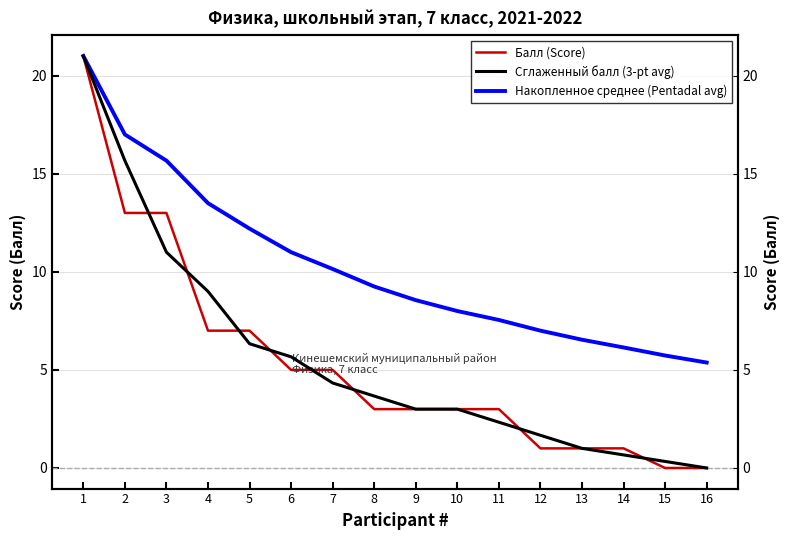

Reading left to right, extract all data points from this chart.

Балл (Score): 21.0	13.0	13.0	7.0	7.0	5.0	5.0	3.0	3.0	3.0	3.0	1.0	1.0	1.0	0.0	0.0
Сглаженный балл (3-pt avg): 21.0	15.7	11.0	9.0	6.3	5.7	4.3	3.7	3.0	3.0	2.3	1.7	1.0	0.7	0.3	0.0
Накопленное среднее (Pentadal avg): 21.0	17.0	15.7	13.5	12.2	11.0	10.1	9.2	8.6	8.0	7.5	7.0	6.5	6.1	5.7	5.4